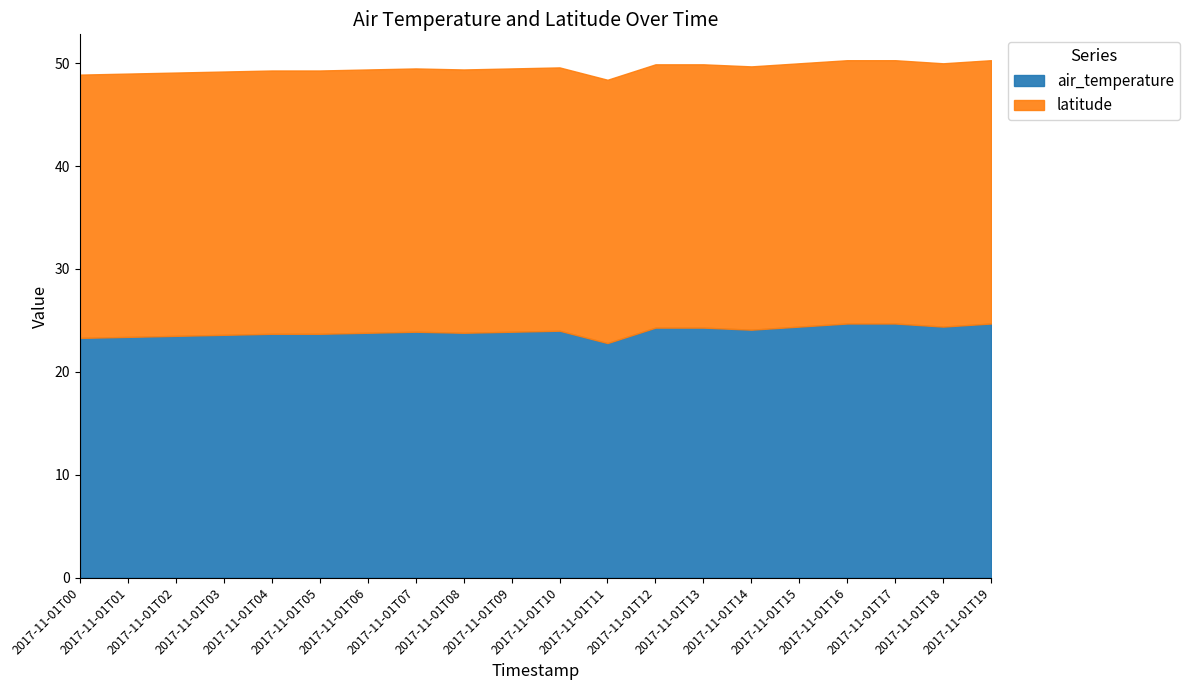

Between 2017-11-01T02 and 2017-11-01T12, which series saw the biggest shift?

air_temperature